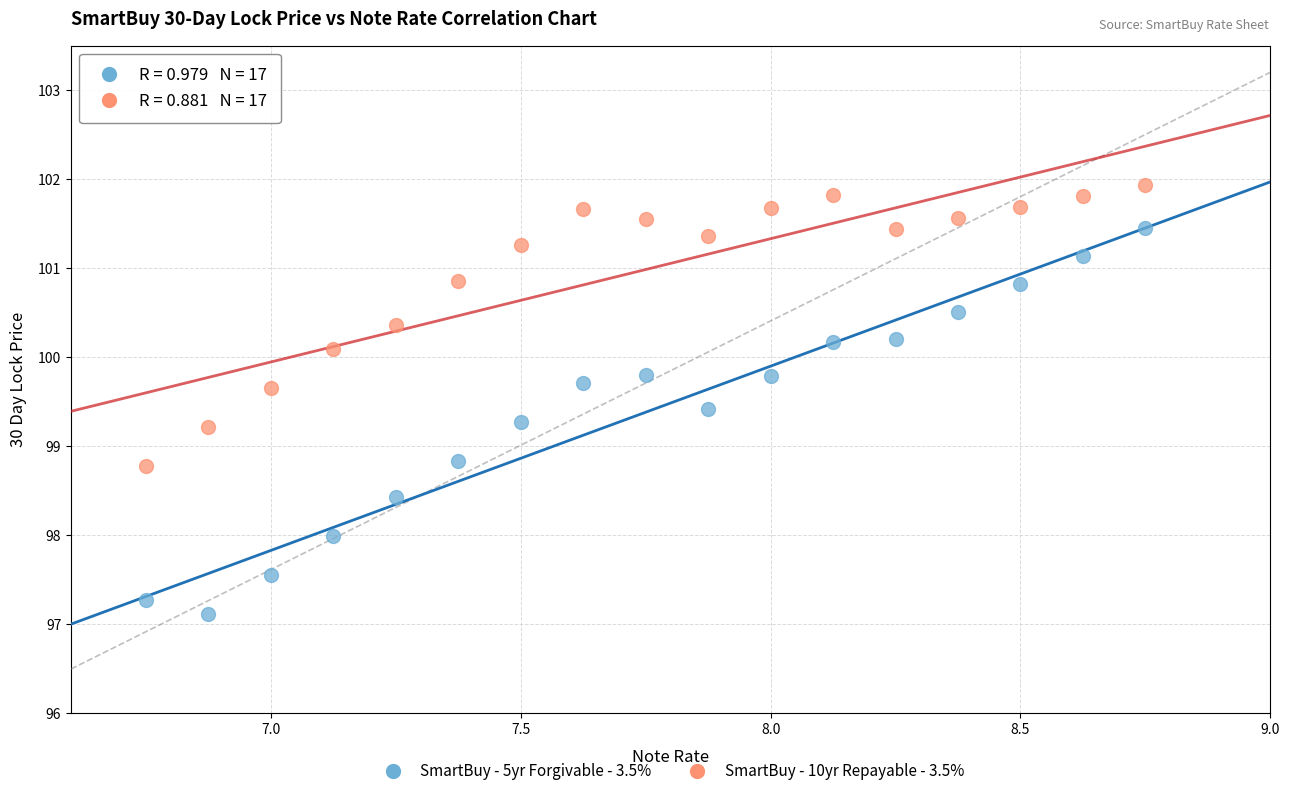

What are all the series names shown in the legend?

SmartBuy - 5yr Forgivable - 3.5%, SmartBuy - 10yr Repayable - 3.5%